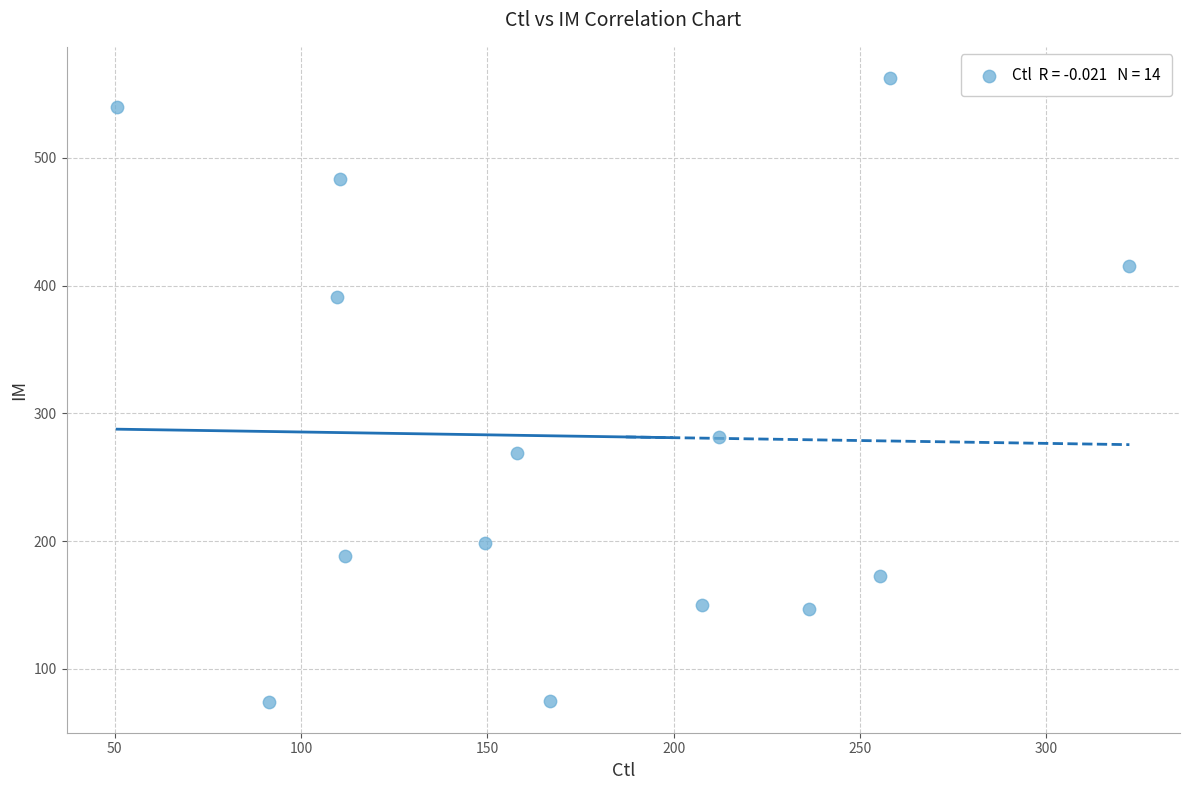

What is the range of X values (max minus min)?

271.6